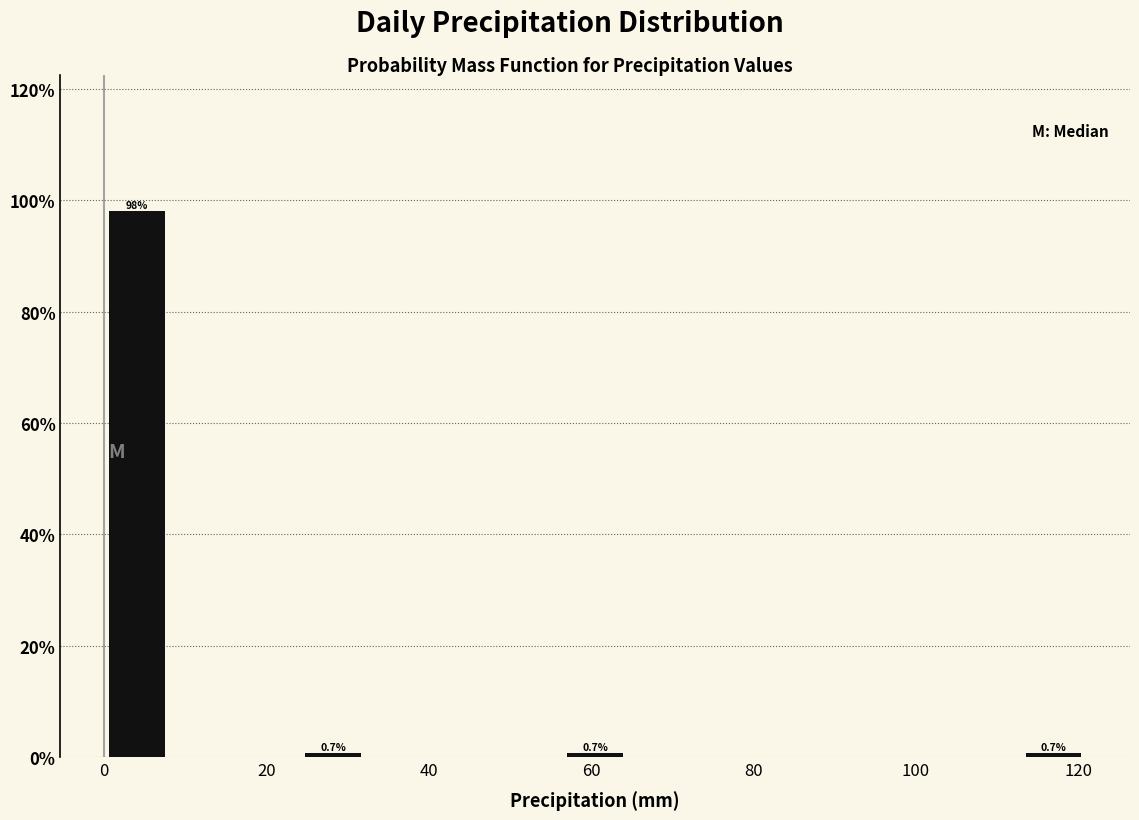

Which range on the x-axis has the tallest bar?

0 to 8